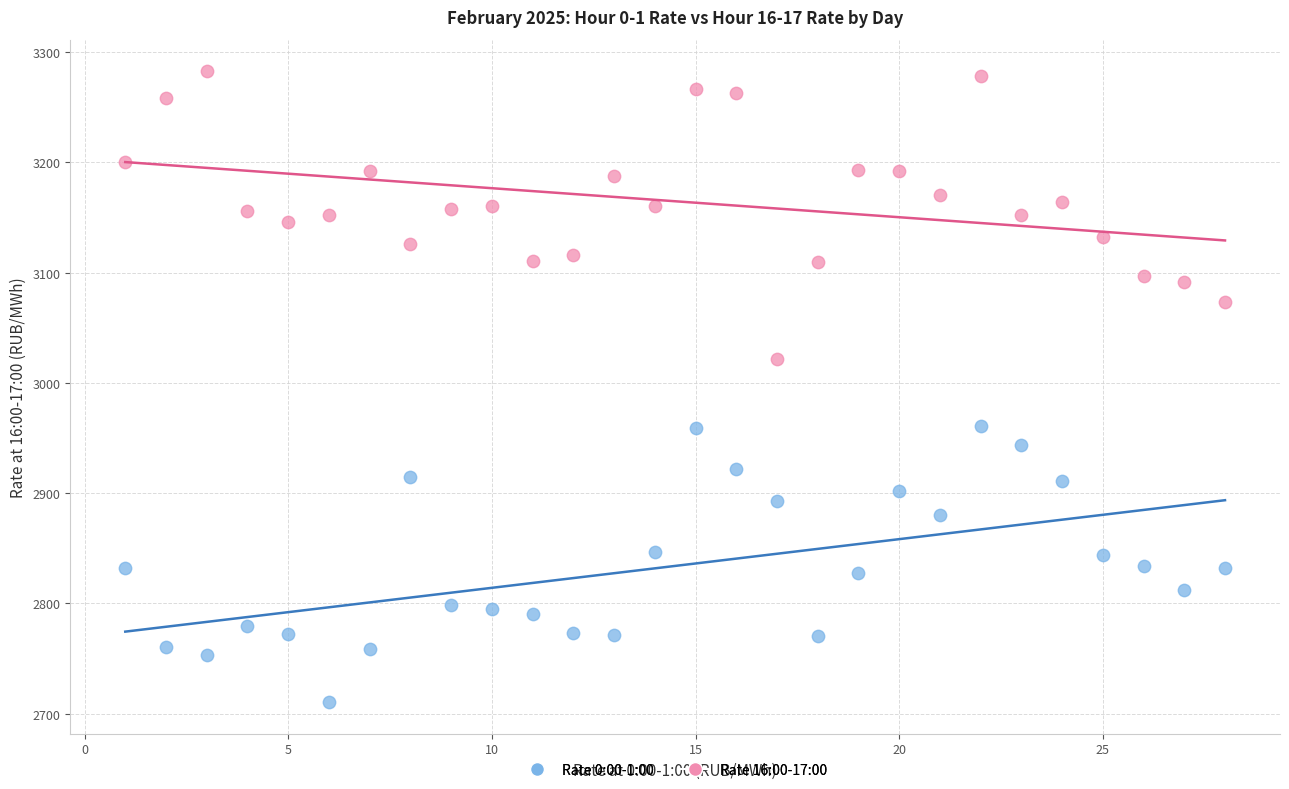

Across all series, what Y value is closest to 2996?

3021.8